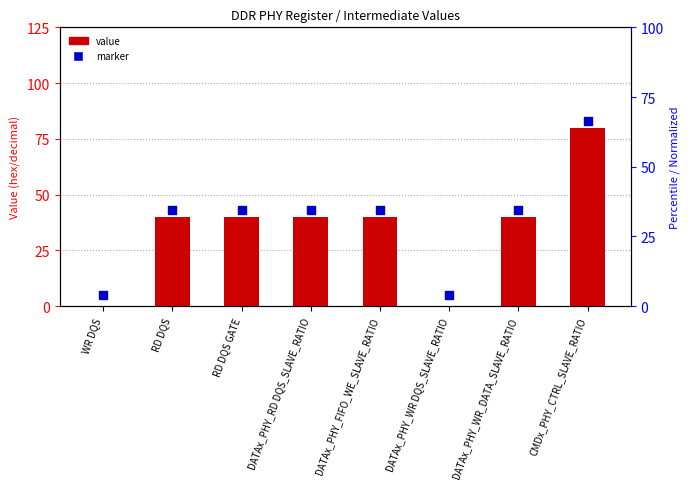

At how many categories does at least one series exceed 23?

6